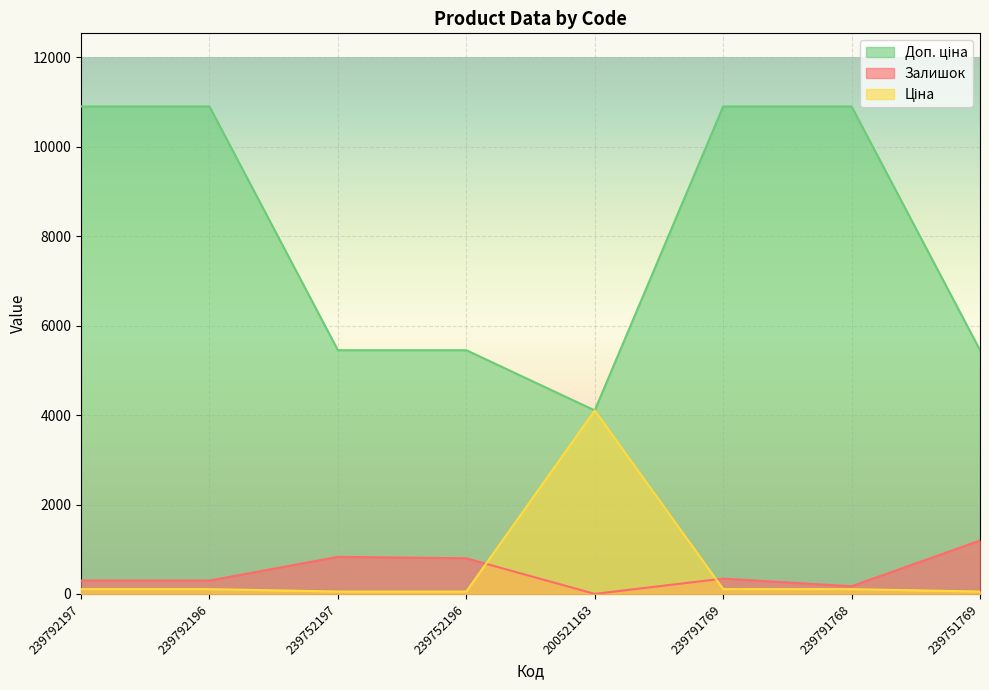

Reading left to right, list all the values displayed in this chart.

Залишок: 239792197=300.0	239792196=300.0	239752197=830.0	239752196=798.0	200521163=2.0	239791769=344.0	239791768=173.0	239751769=1195.0
Ціна: 239792197=109.0	239792196=109.0	239752197=54.5	239752196=54.5	200521163=4104.5	239791769=109.0	239791768=109.0	239751769=54.5
Доп. ціна: 239792197=10903.0	239792196=10903.0	239752197=5452.0	239752196=5452.0	200521163=4105.0	239791769=10903.0	239791768=10903.0	239751769=5452.0